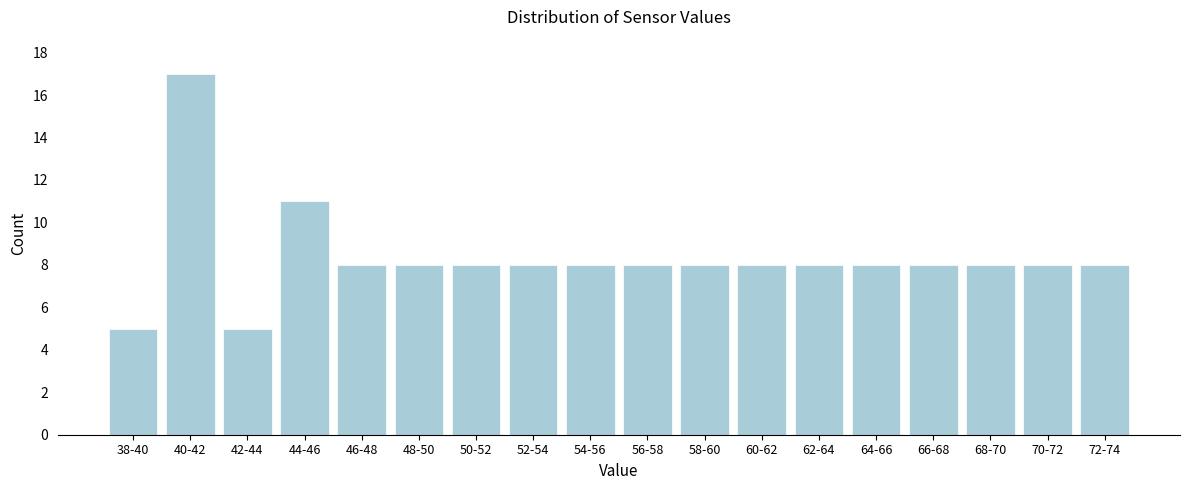

Reading left to right, transcribe all the data shown in this chart.

38-40=5	40-42=17	42-44=5	44-46=11	46-48=8	48-50=8	50-52=8	52-54=8	54-56=8	56-58=8	58-60=8	60-62=8	62-64=8	64-66=8	66-68=8	68-70=8	70-72=8	72-74=8